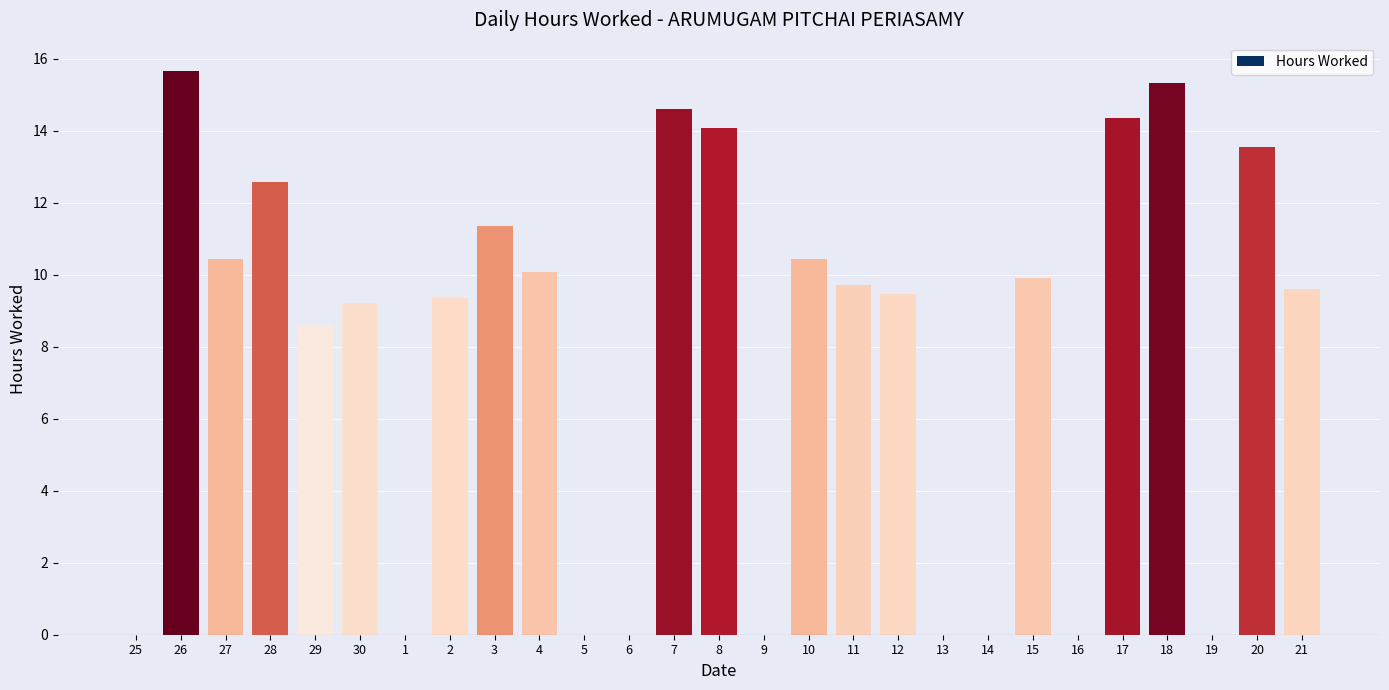

Between 20 and 1, which is larger?

20